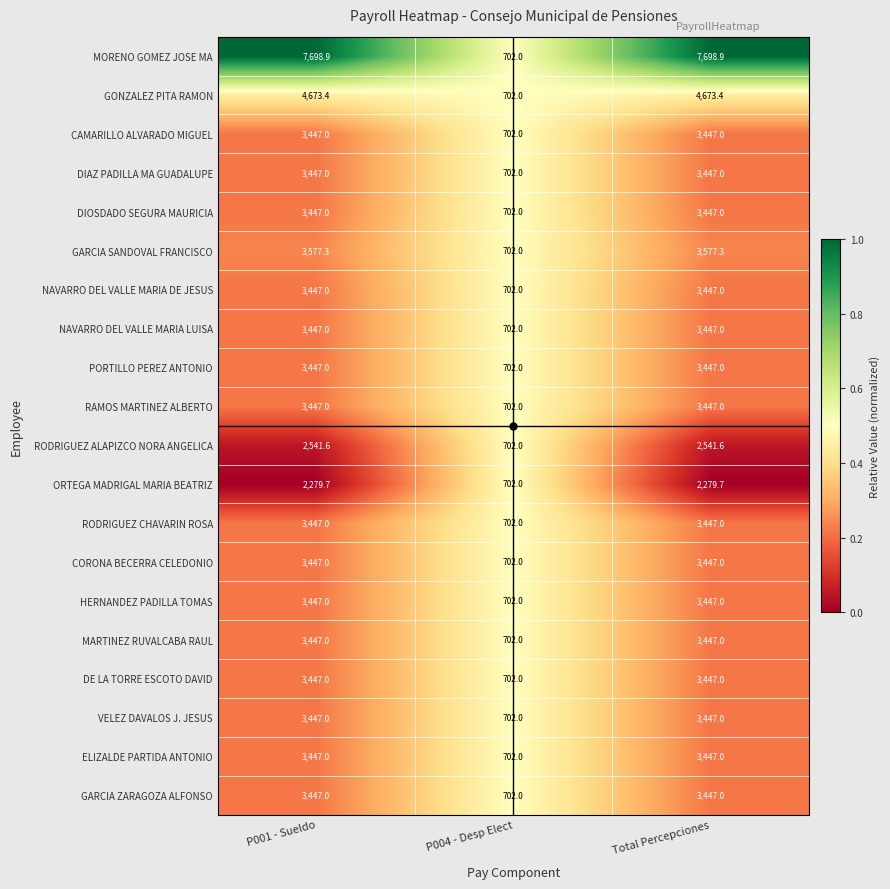

What is the sum of all RODRIGUEZ CHAVARIN ROSA values?

7596.0